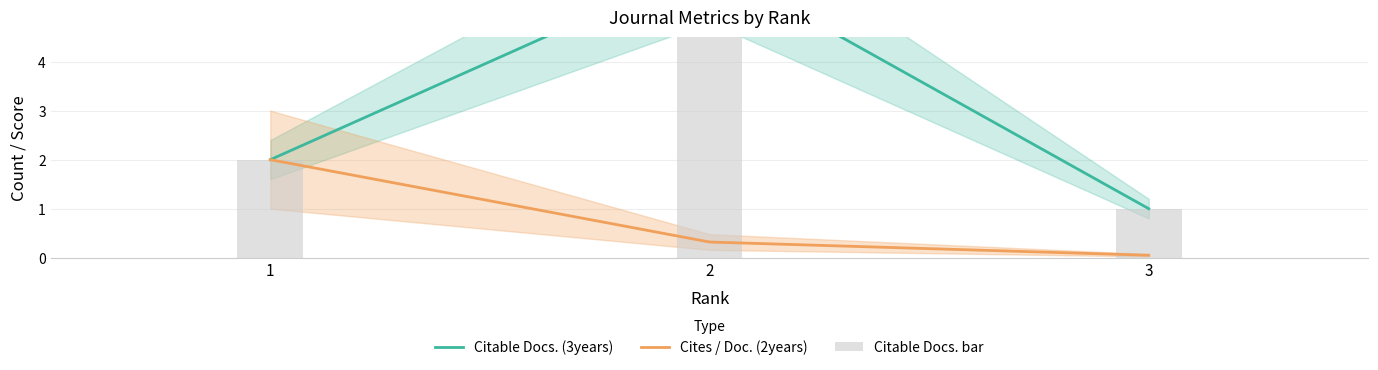

What is the value of the Citable Docs. (3years) bar at the 2nd from the left?

6.0